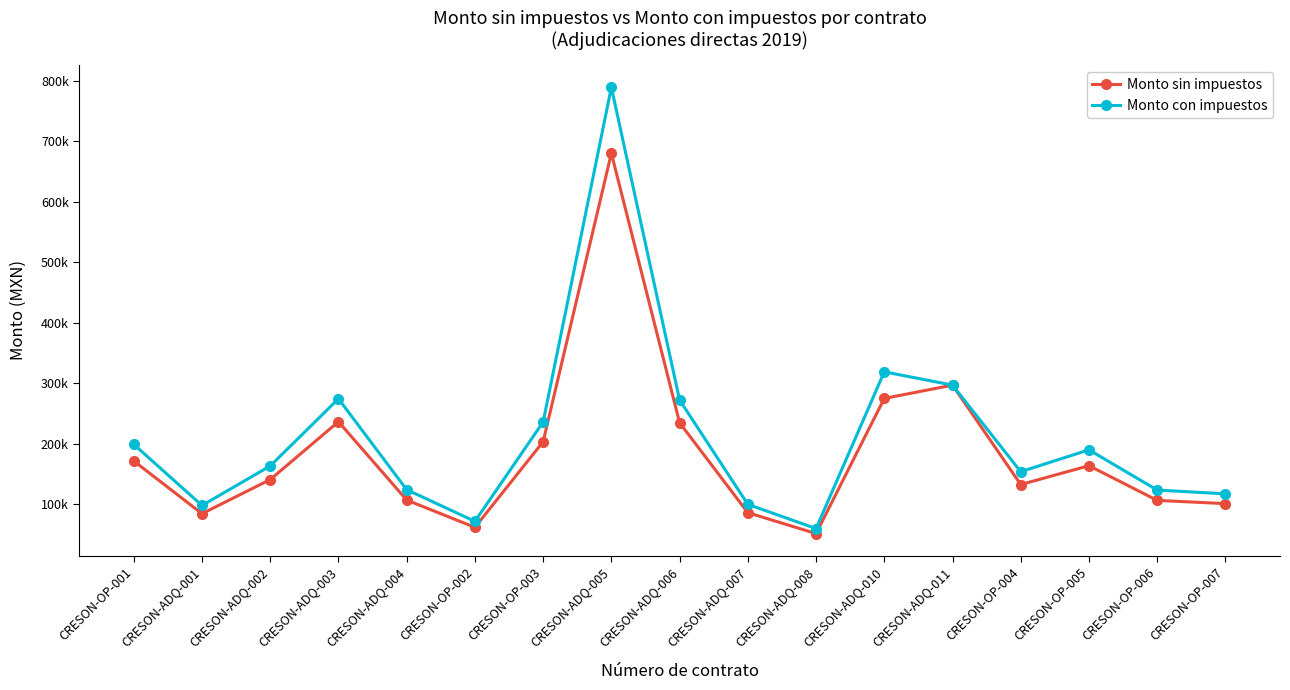

Which series has the largest total across all categories?

Monto con impuestos